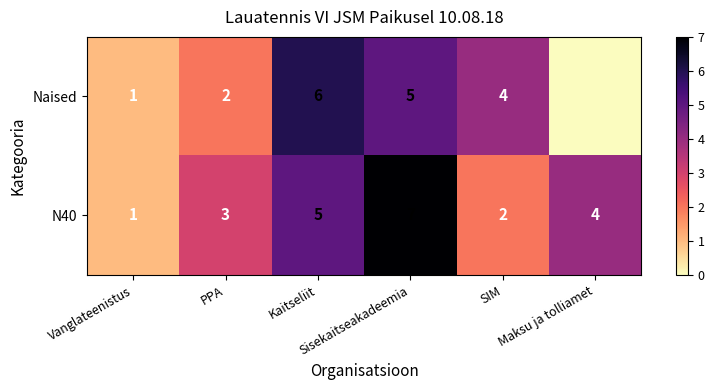

What is the difference between the maximum and second lowest values in the N40 series?

5